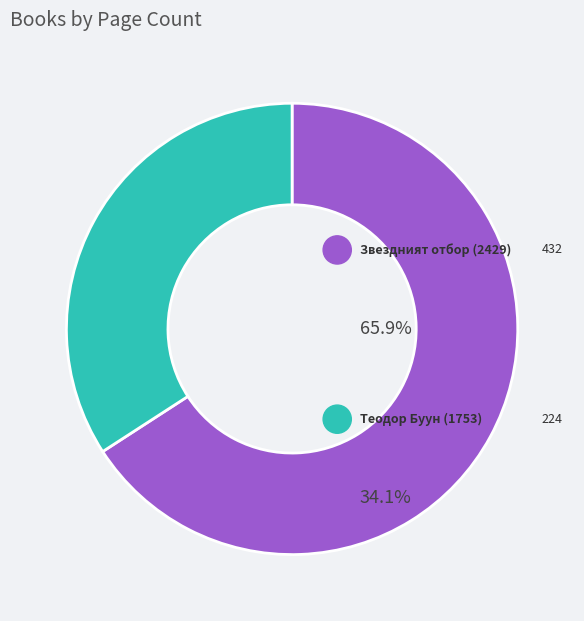

How many segments does this pie chart have?

2